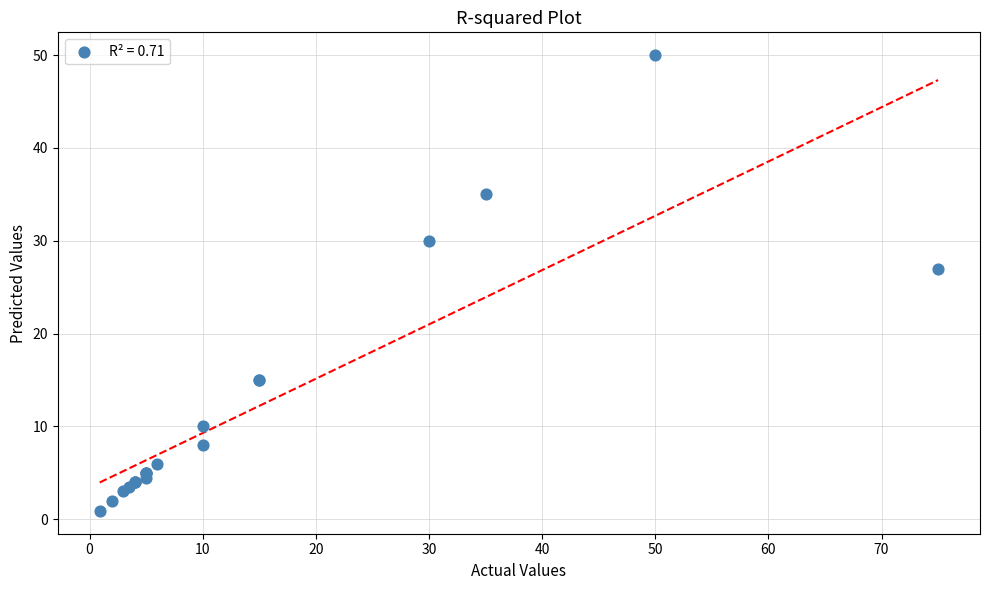

What Y value in the scatter plot is closest to 25?

27.0